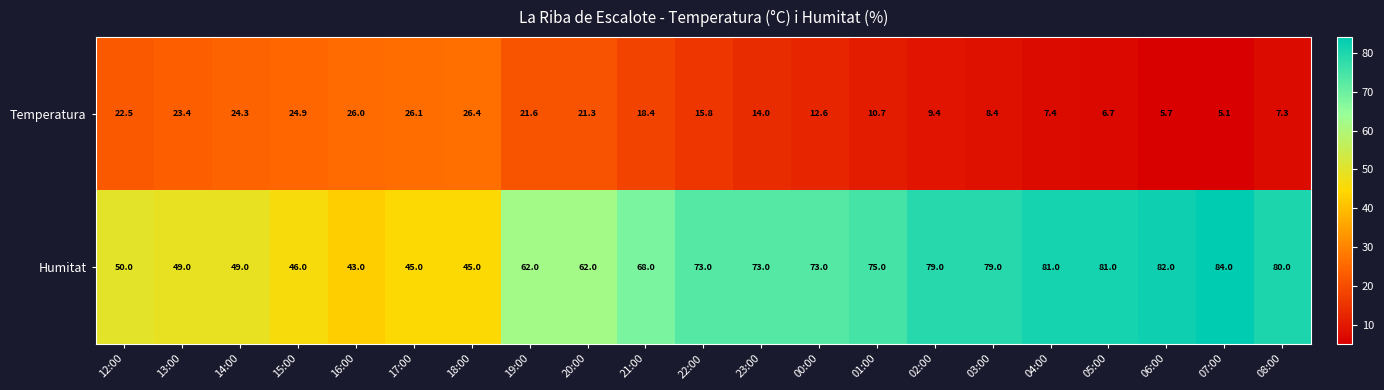

At how many categories does at least one series exceed 71?

11